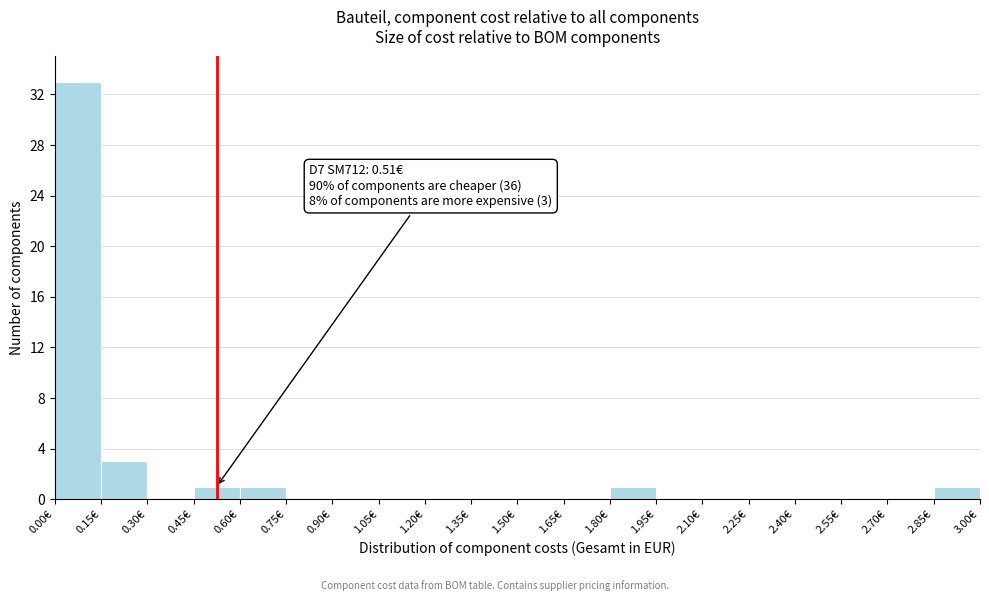

Over which range of the x-axis is the bar tallest?

0.00 to 0.15